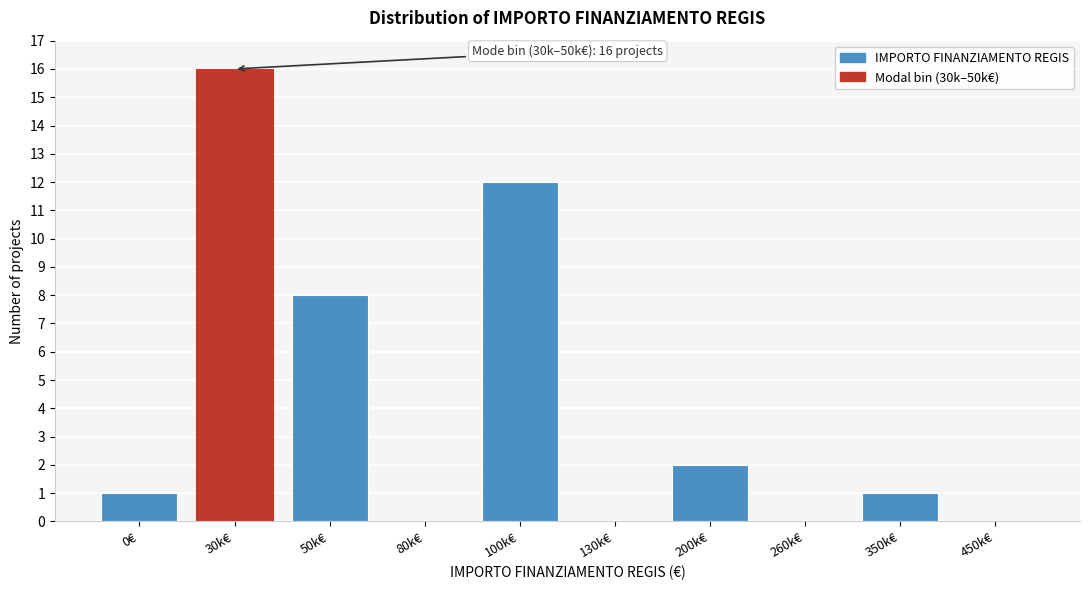

Reading left to right, extract all data points from this chart.

0€=1	30k€=16	50k€=8	80k€=0	100k€=12	130k€=0	200k€=2	260k€=0	350k€=1	450k€=0